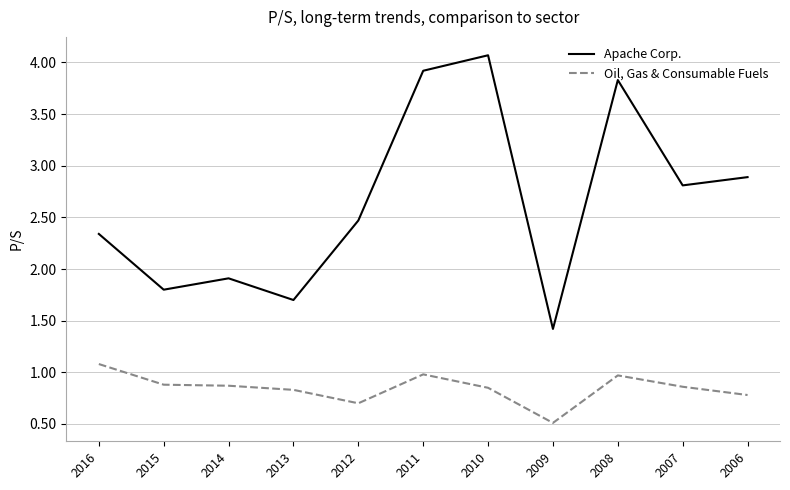

Which series has the largest range (max minus min)?

Apache Corp.